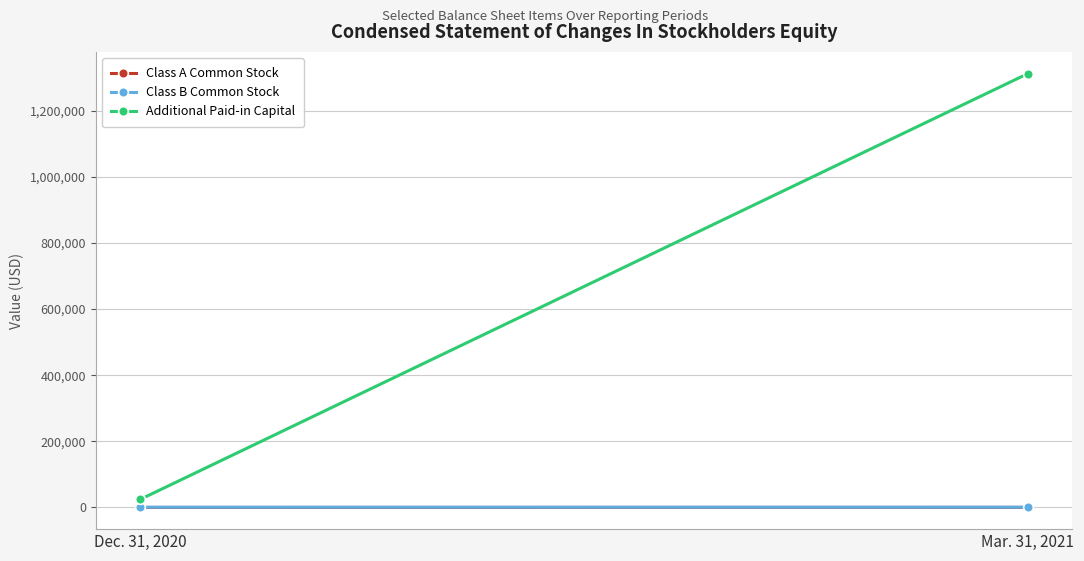

Which series changed the most between Dec. 31, 2020 and Mar. 31, 2021?

Additional Paid-in Capital